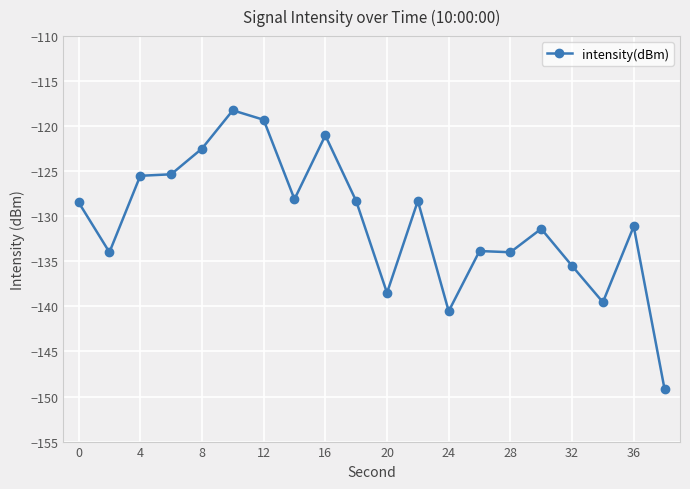

True or false: there are more than 0 points higher than both neighbors.

True